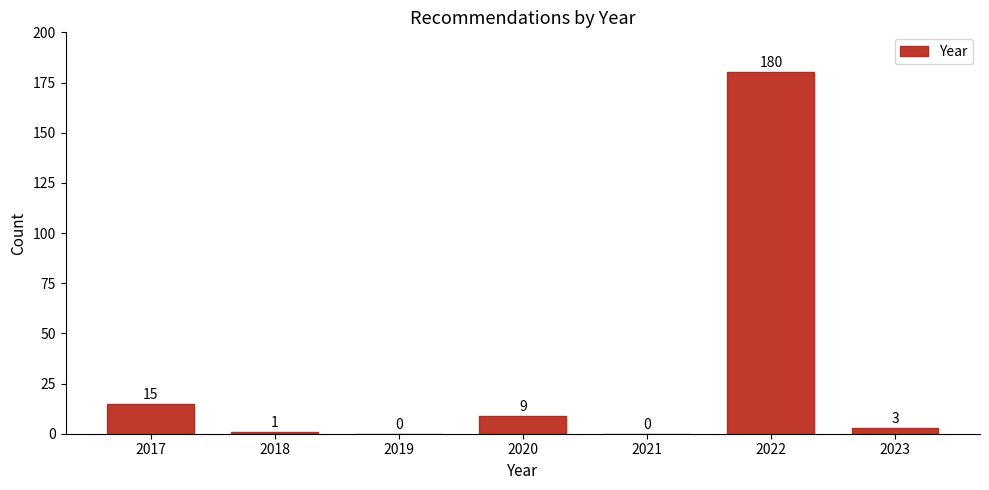

Reading left to right, what are all the values shown in this chart?

2017=15	2018=1	2019=0	2020=9	2021=0	2022=180	2023=3